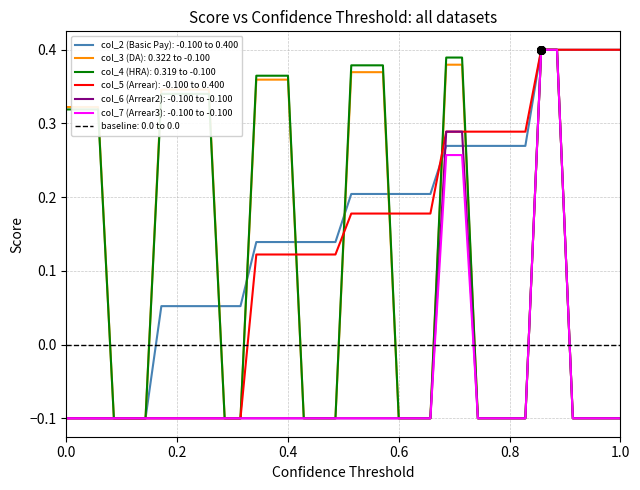

What are all the series names shown in the legend?

col_2 (Basic Pay), col_3 (DA), col_4 (HRA), col_5 (Arrear), col_6 (Arrear2), col_7 (Arrear3)